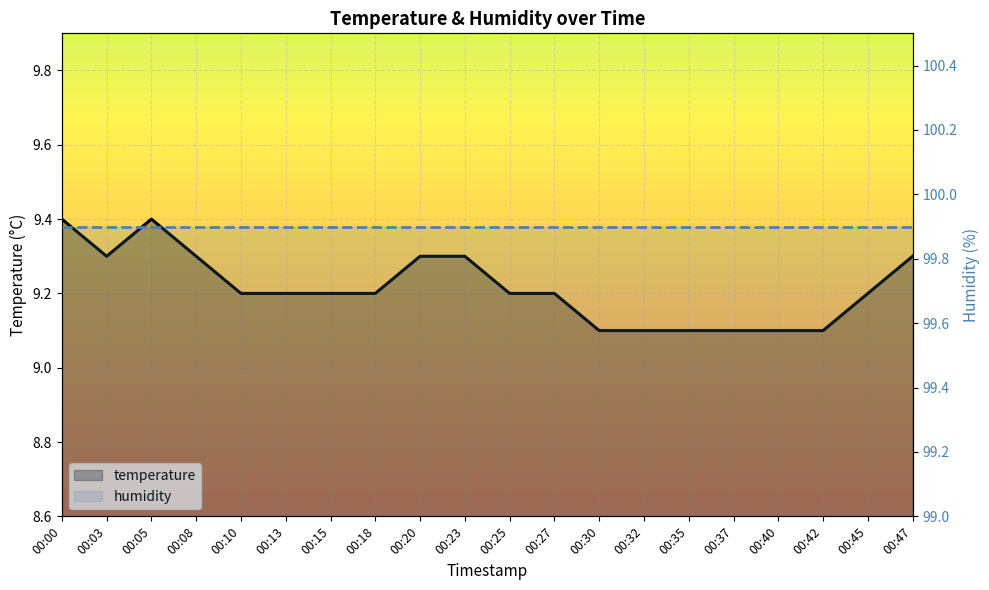

Is the value of temperature at 00:27 greater than the value of humidity at 00:25?

No